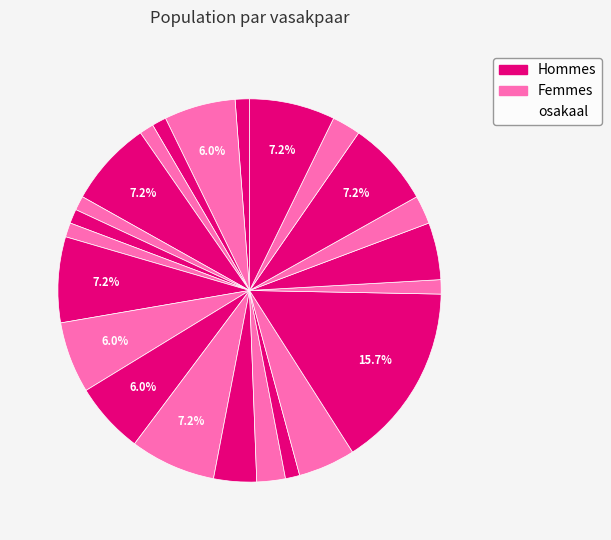

How many slices are in this pie chart?

23